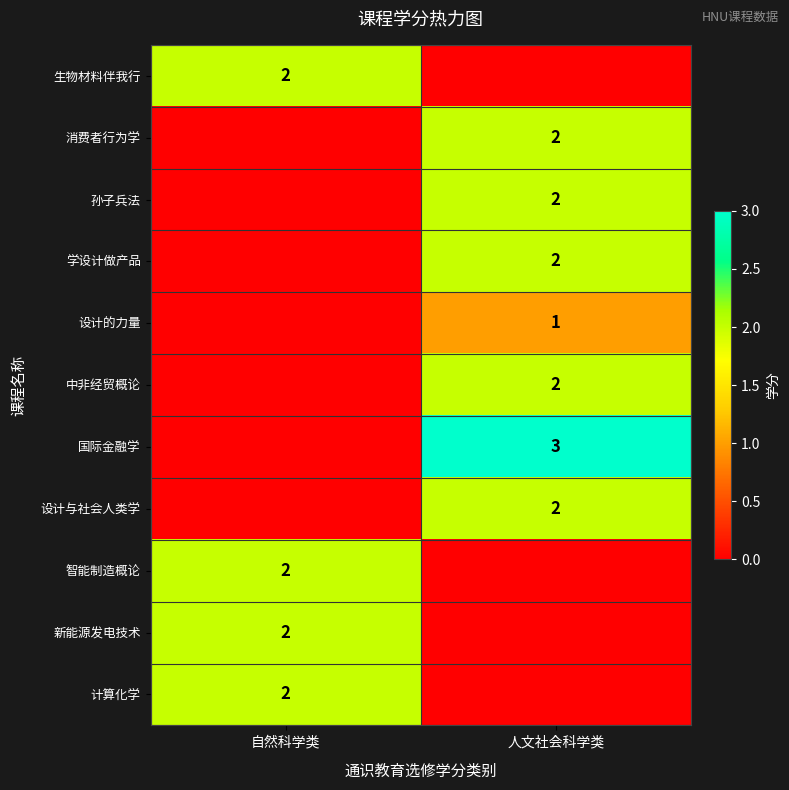

At which category does the chart reach its peak across all series?

人文社会科学类